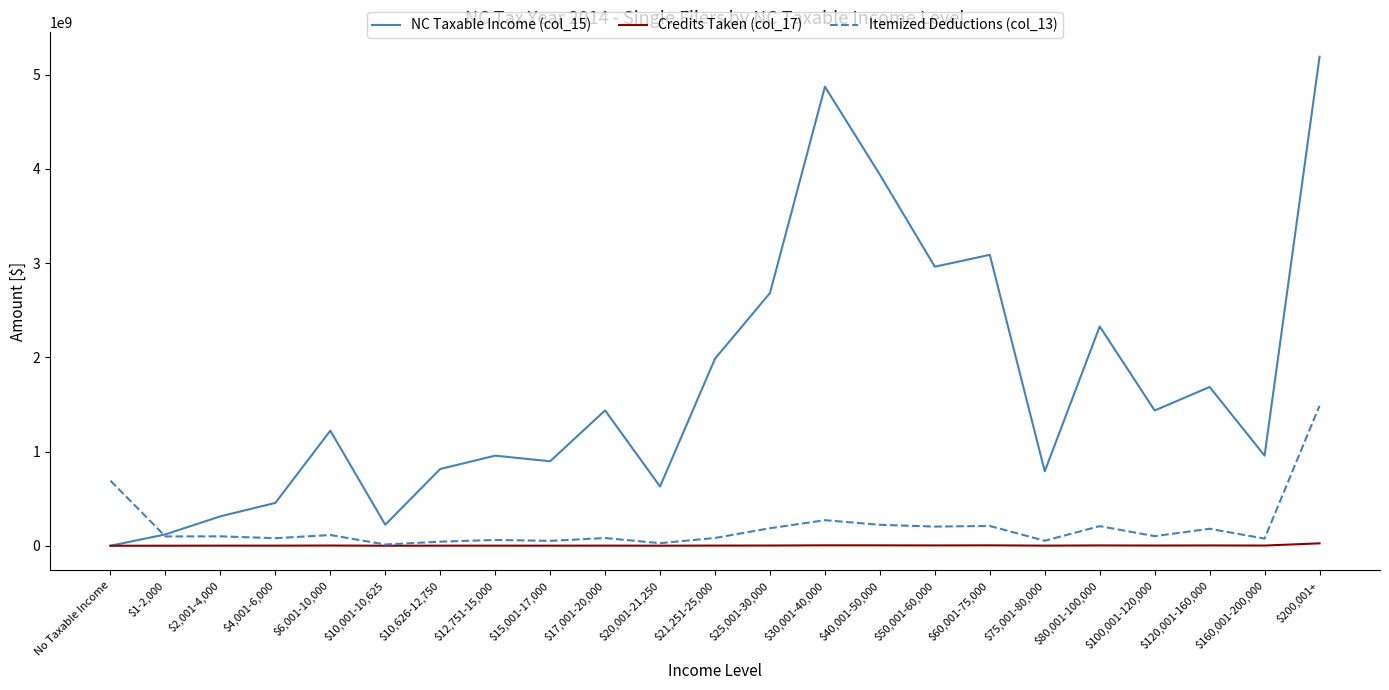

Where does the Credits Taken (col_17) series first go above 1685607?

$6,001-10,000